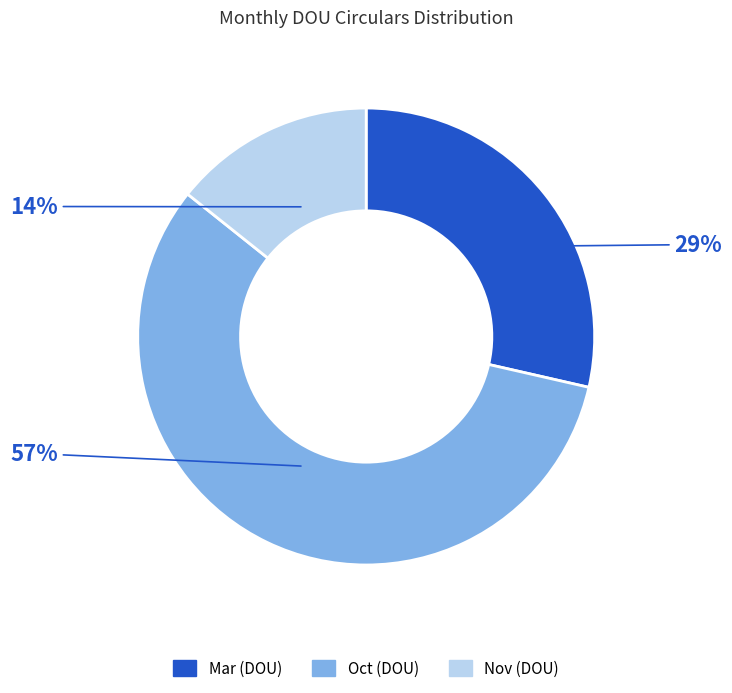

Is the sum of Mar (DOU) and Oct (DOU) greater than half?

Yes